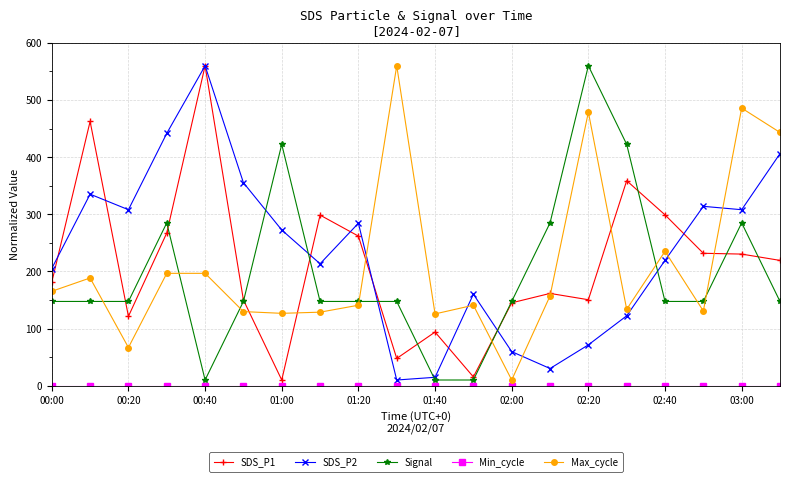

True or false: Max_cycle and SDS_P2 intersect in this chart.

True